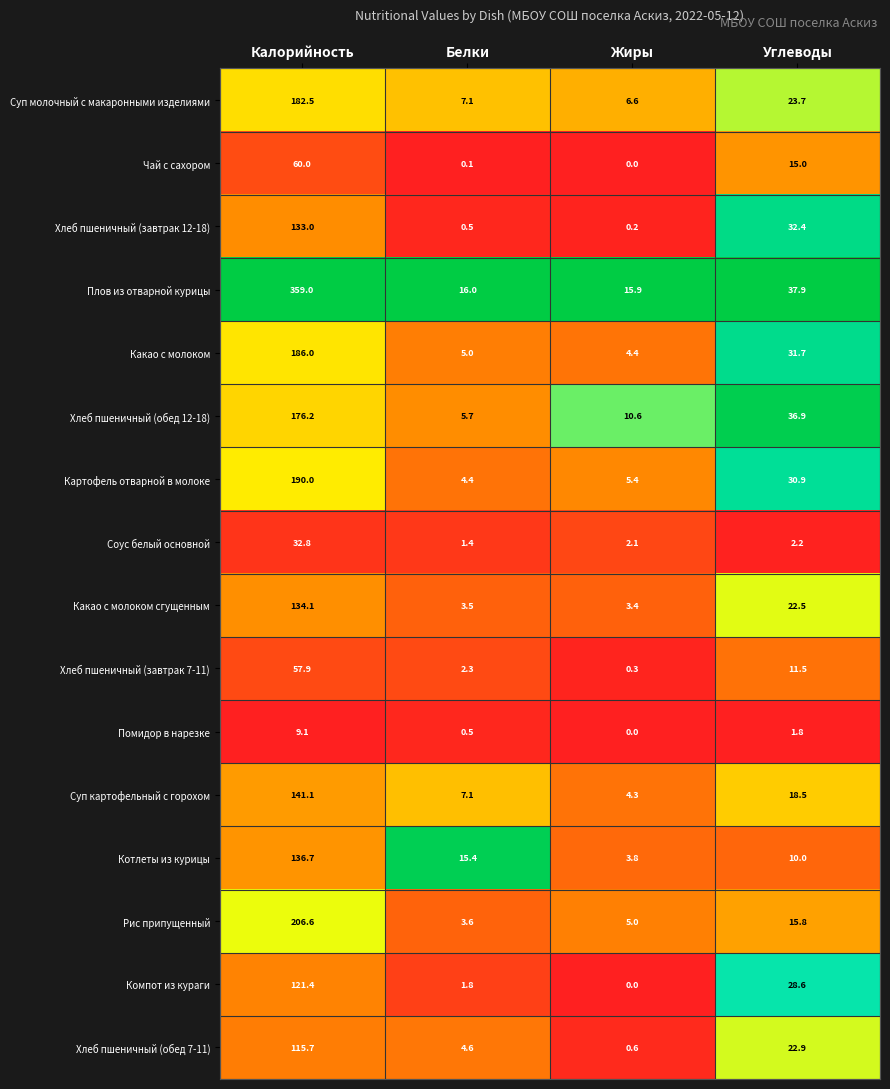

Rank the series by their maximum value, from highest to lowest.

Плов из отварной курицы, Рис припущенный, Картофель отварной в молоке, Какао с молоком, Суп молочный с макаронными изделиями, Хлеб пшеничный (обед 12-18), Суп картофельный с горохом, Котлеты из курицы, Какао с молоком сгущенным, Хлеб пшеничный (завтрак 12-18), Компот из кураги, Хлеб пшеничный (обед 7-11), Чай с сахором, Хлеб пшеничный (завтрак 7-11), Соус белый основной, Помидор в нарезке